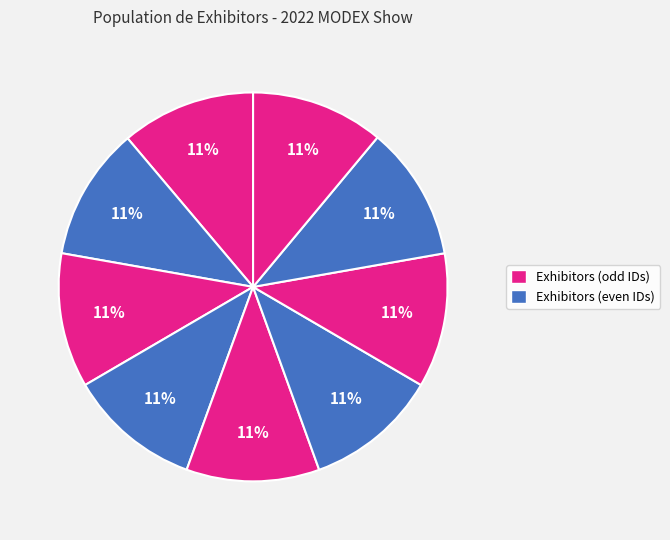

Count the number of slices in the pie.

9